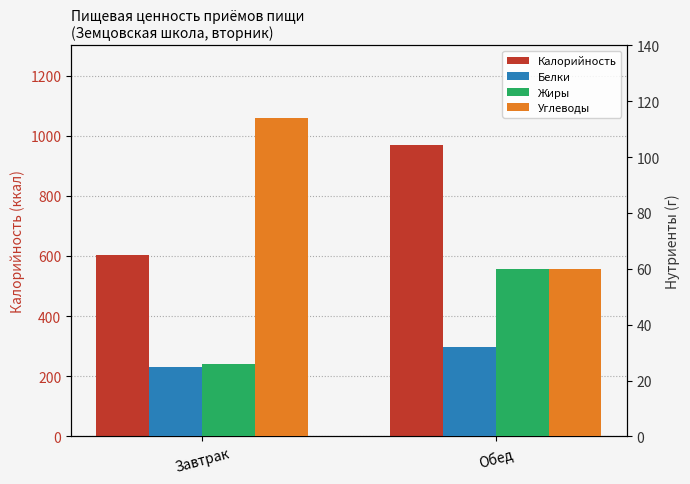

What is the minimum value shown in the chart?

25